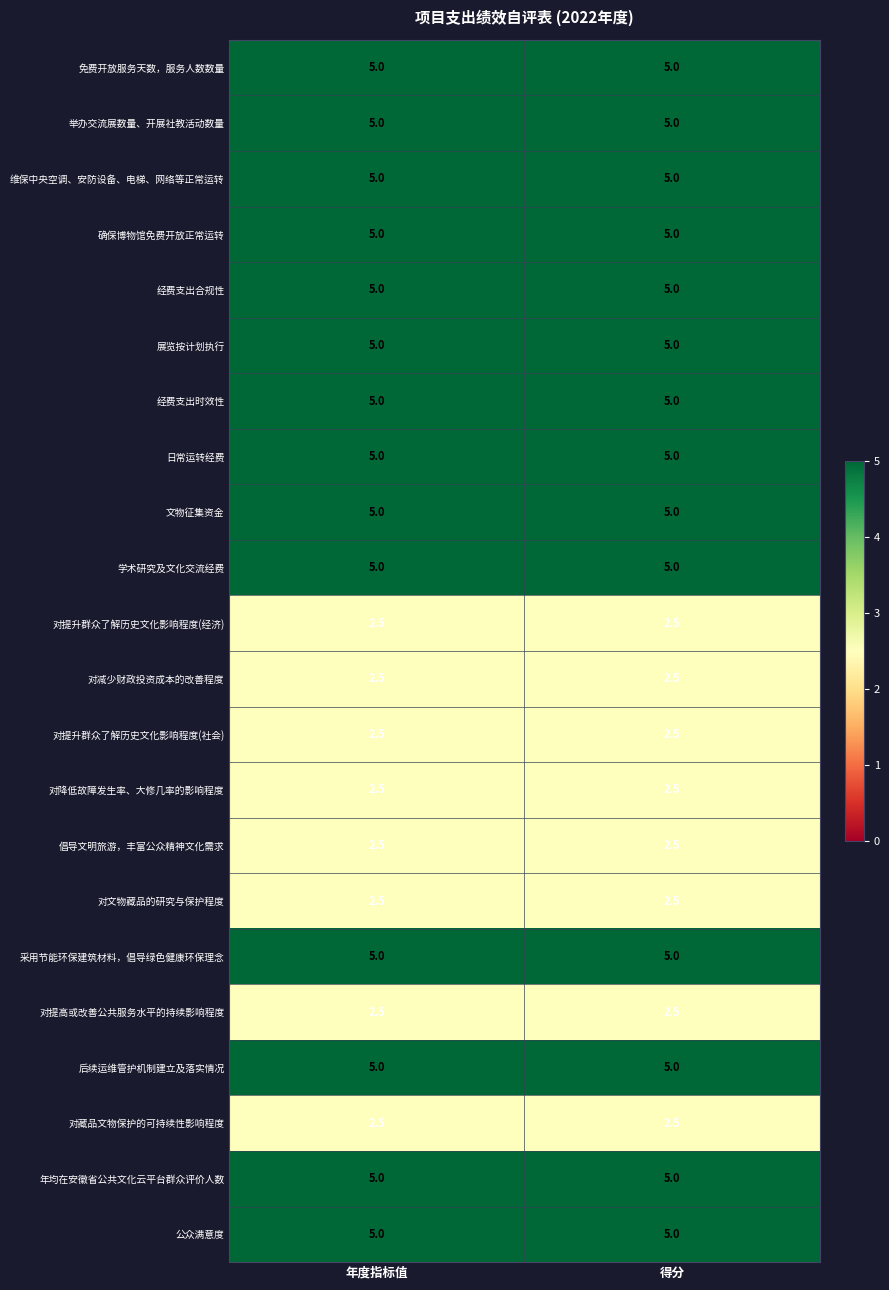

What is the maximum value shown in the chart?

5.0